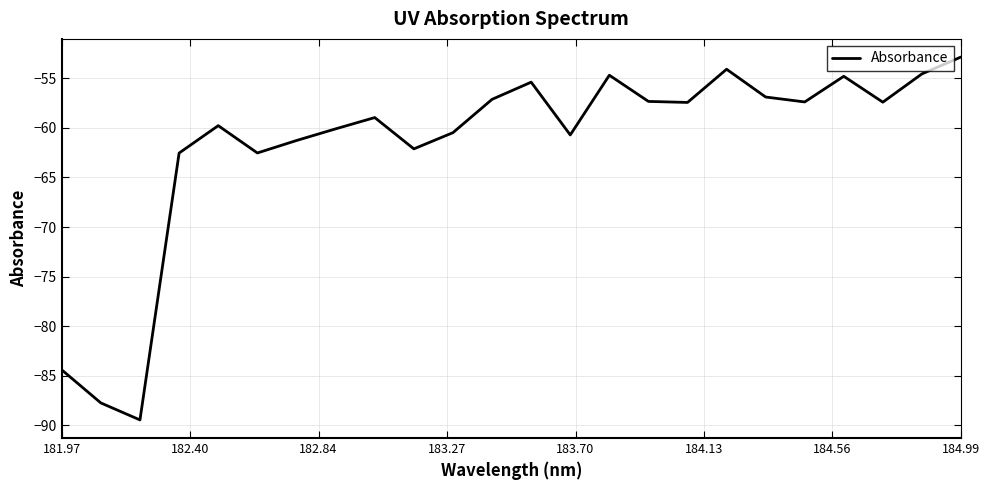

What is the difference between the maximum and minimum values?

36.6